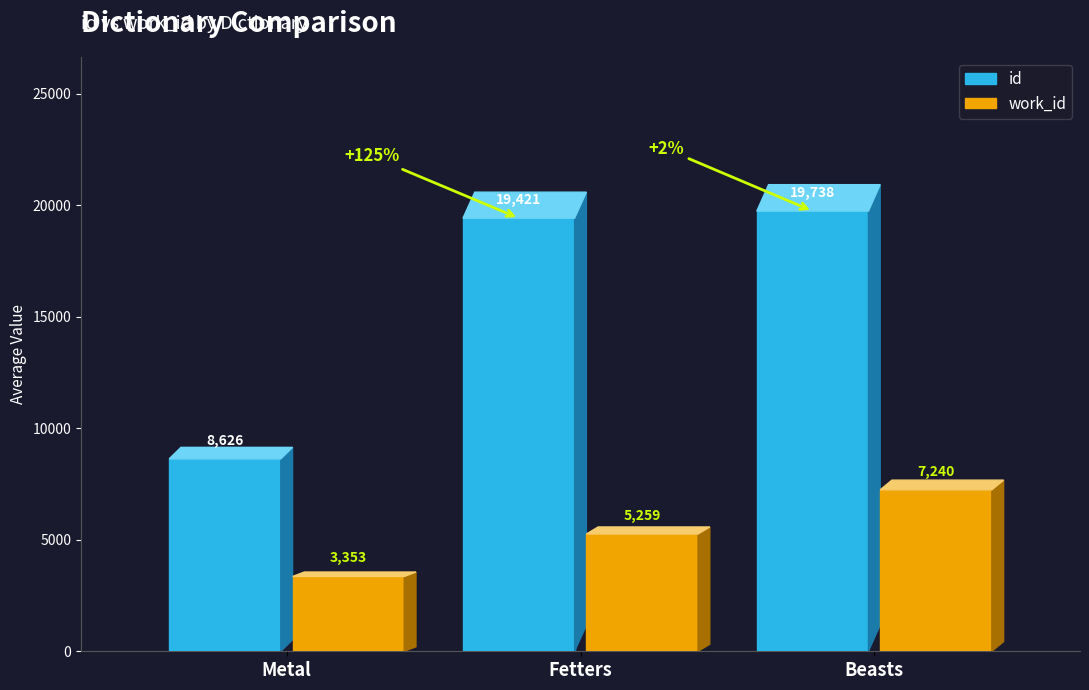

The id series shows 33322 at Fetters. True or false?

False